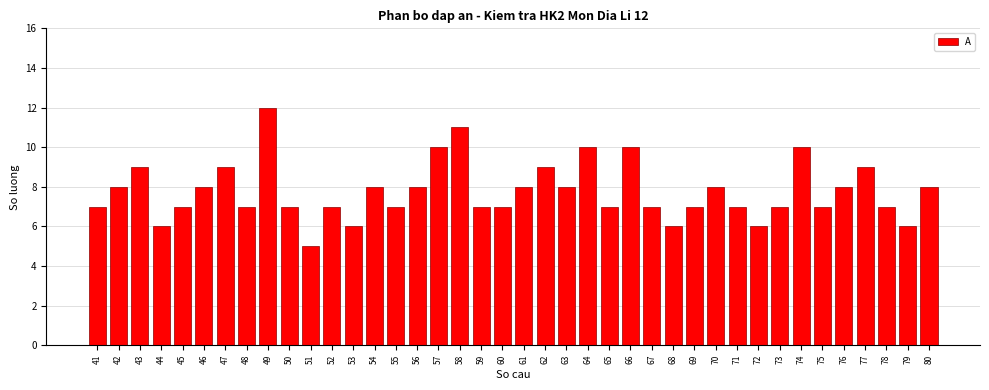

True or false: the data shows 7 at 65.

True